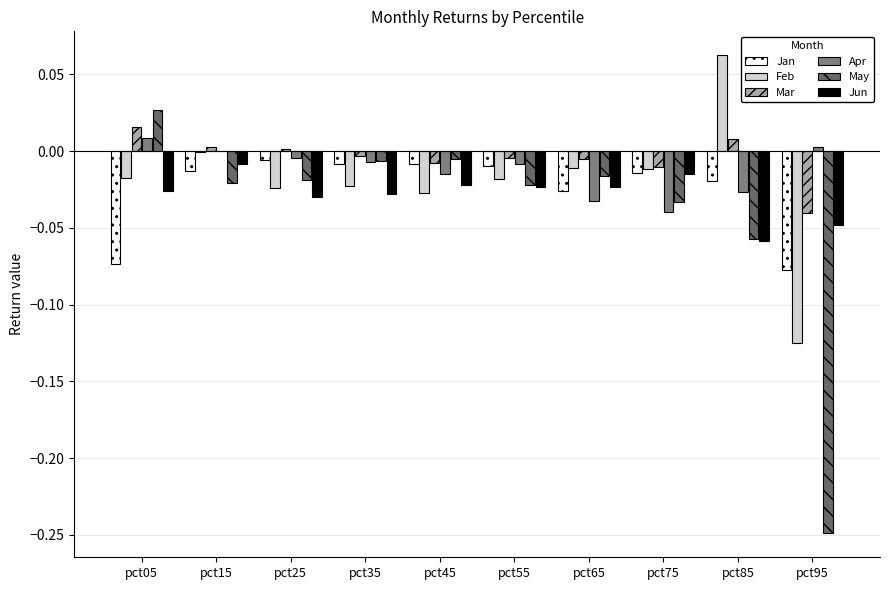

True or false: Jan has a value of -0.0 at pct45.

True